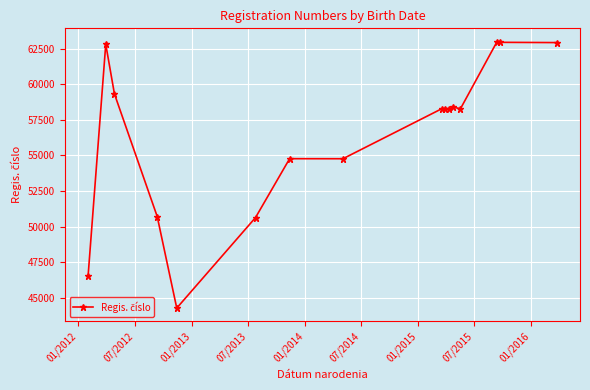

What is the value of the 9th point from the left?

58270